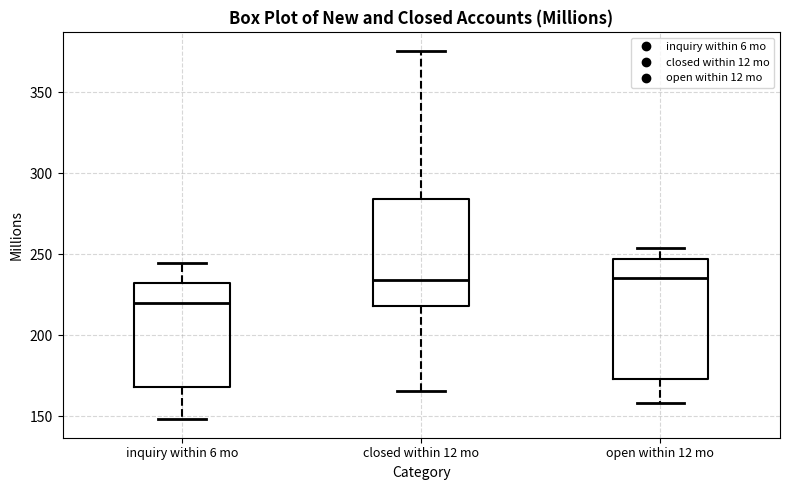

Reading left to right, read every box against the y-axis: the position of its median line, the range the box covers, and the ends of its whiskers. The values are not printed on the chart, so give them approximately, as read against the axis.

inquiry within 6 mo: median 220, box 170 to 230, whiskers 150 to 245
closed within 12 mo: median 235, box 220 to 285, whiskers 165 to 375
open within 12 mo: median 235, box 175 to 245, whiskers 160 to 255